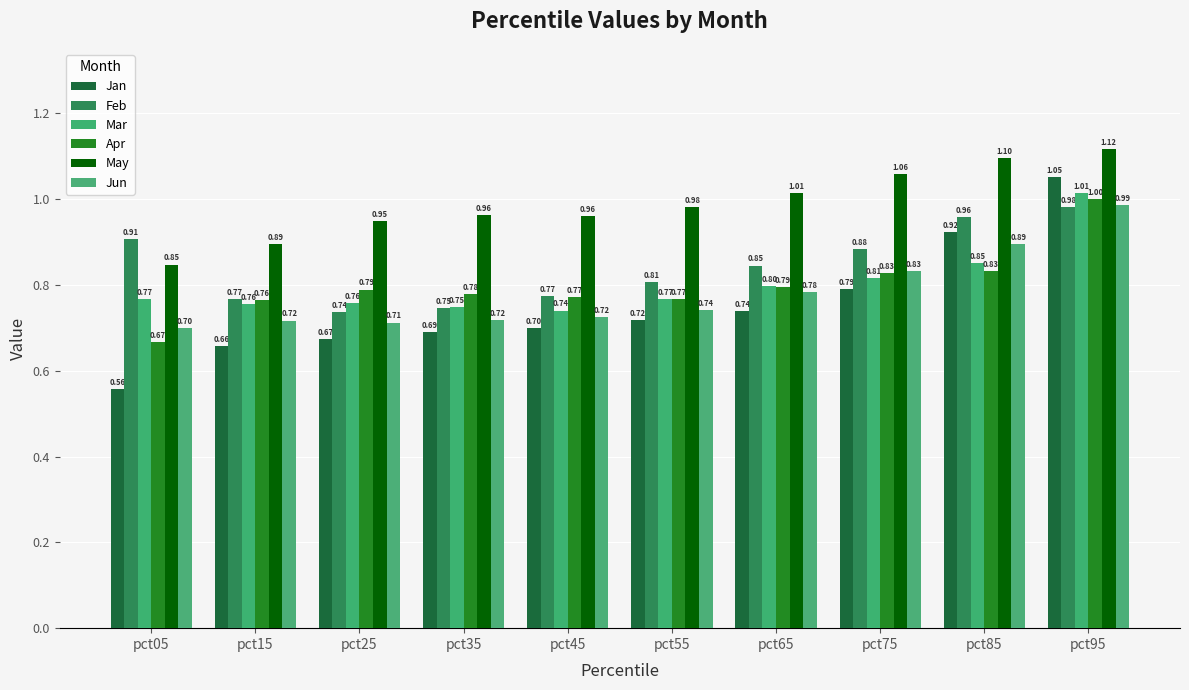

Reading left to right, what are all the values shown in this chart?

Jan: pct05=0.6	pct15=0.7	pct25=0.7	pct35=0.7	pct45=0.7	pct55=0.7	pct65=0.7	pct75=0.8	pct85=0.9	pct95=1.1
Feb: pct05=0.9	pct15=0.8	pct25=0.7	pct35=0.7	pct45=0.8	pct55=0.8	pct65=0.8	pct75=0.9	pct85=1.0	pct95=1.0
Mar: pct05=0.8	pct15=0.8	pct25=0.8	pct35=0.7	pct45=0.7	pct55=0.8	pct65=0.8	pct75=0.8	pct85=0.9	pct95=1.0
Apr: pct05=0.7	pct15=0.8	pct25=0.8	pct35=0.8	pct45=0.8	pct55=0.8	pct65=0.8	pct75=0.8	pct85=0.8	pct95=1.0
May: pct05=0.8	pct15=0.9	pct25=0.9	pct35=1.0	pct45=1.0	pct55=1.0	pct65=1.0	pct75=1.1	pct85=1.1	pct95=1.1
Jun: pct05=0.7	pct15=0.7	pct25=0.7	pct35=0.7	pct45=0.7	pct55=0.7	pct65=0.8	pct75=0.8	pct85=0.9	pct95=1.0